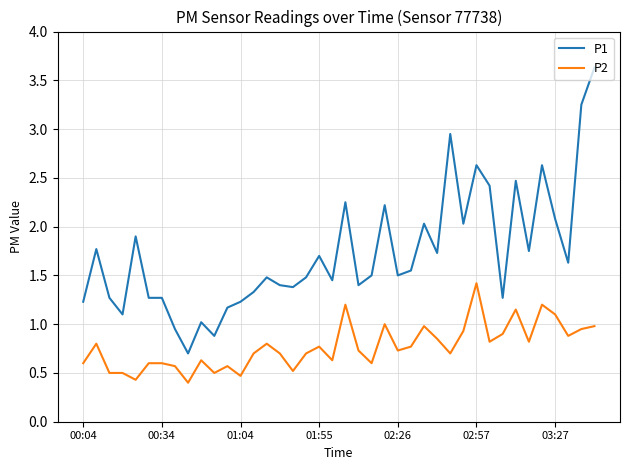

What is the minimum value shown in the chart?

0.4